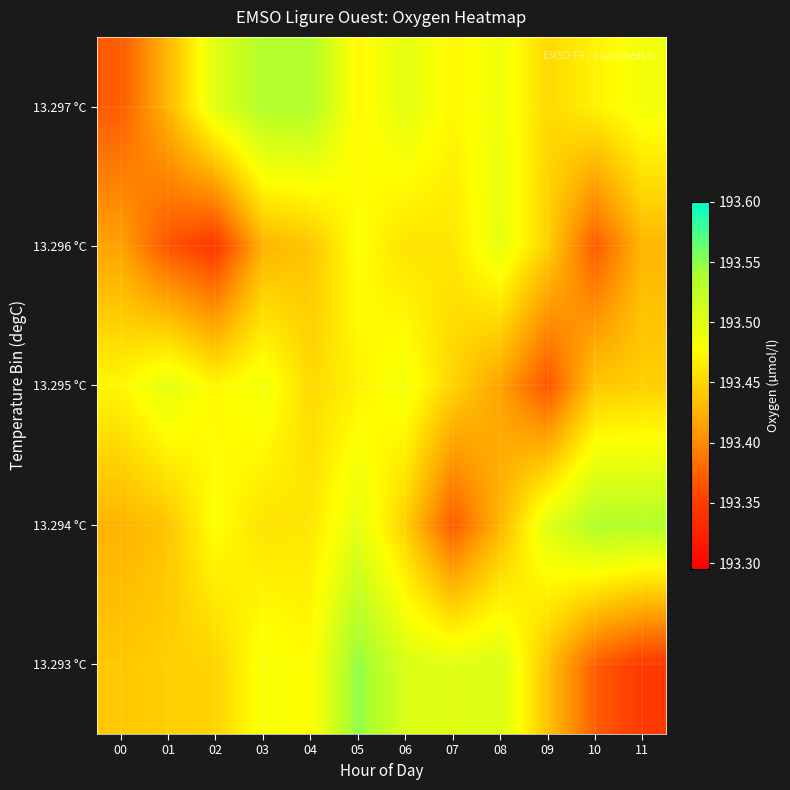

What is the greatest value displayed?

193.6